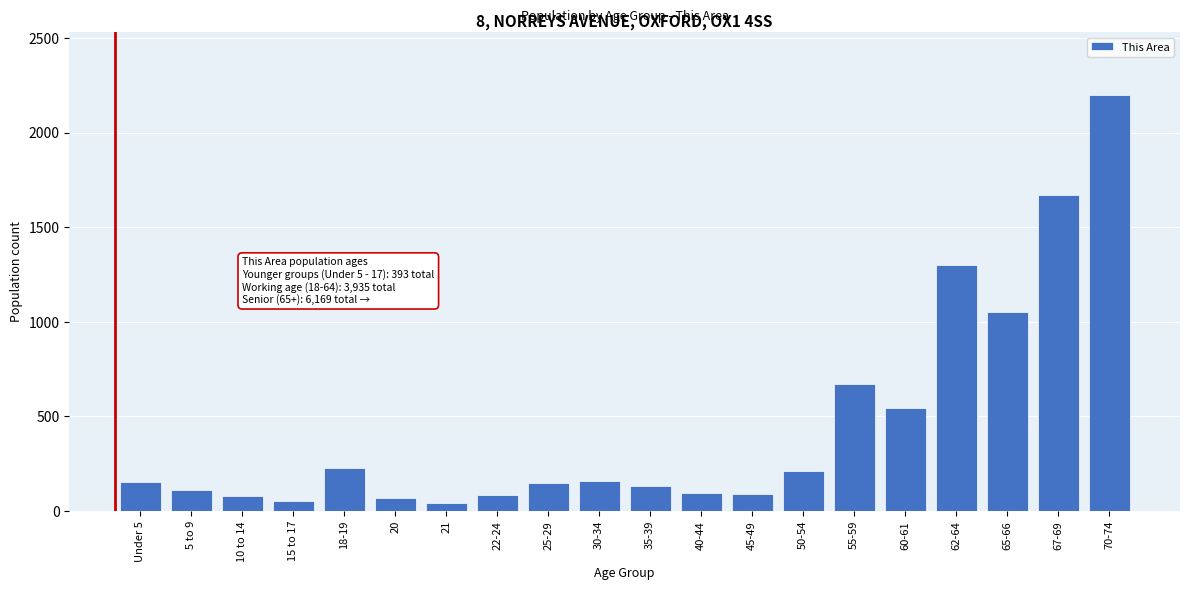

What is the change in value from 40-44 to 70-74?

+2107